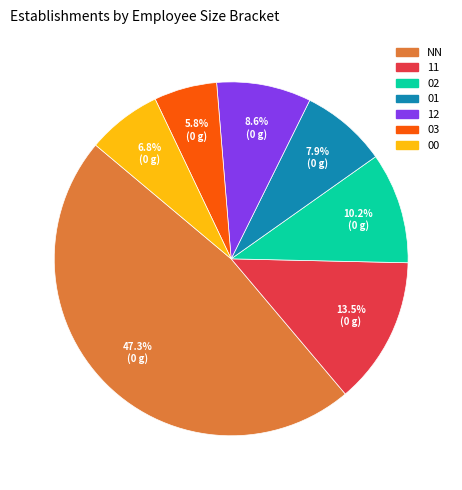

Does any single category account for the majority?

No